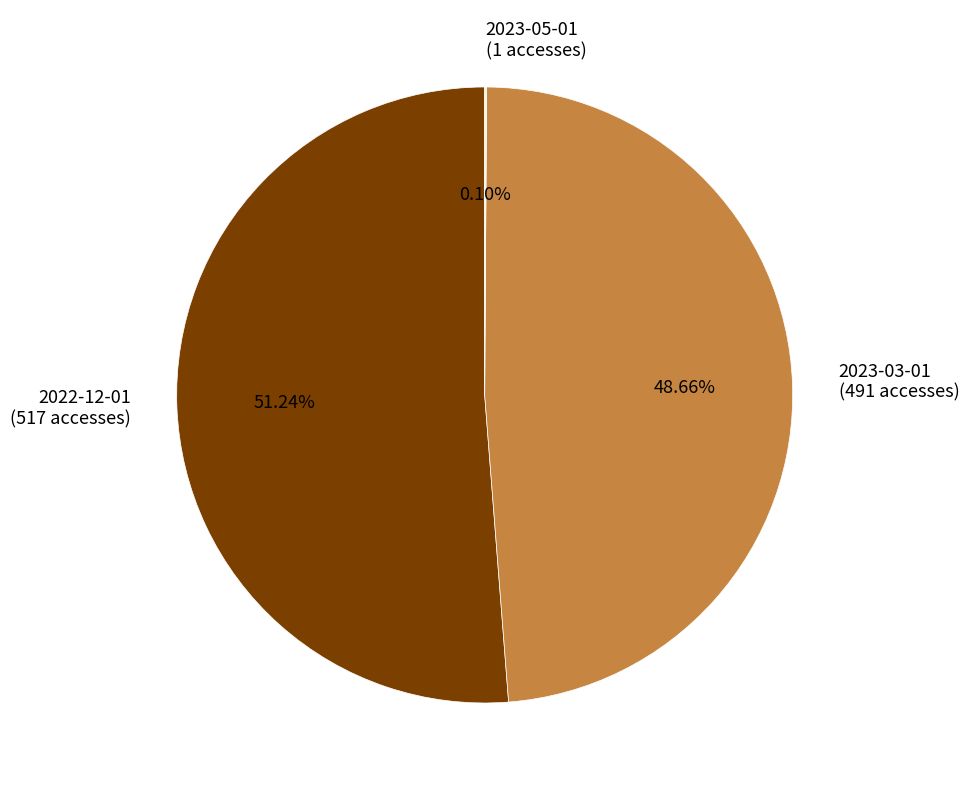

Which slice is the largest?

2022-12-01